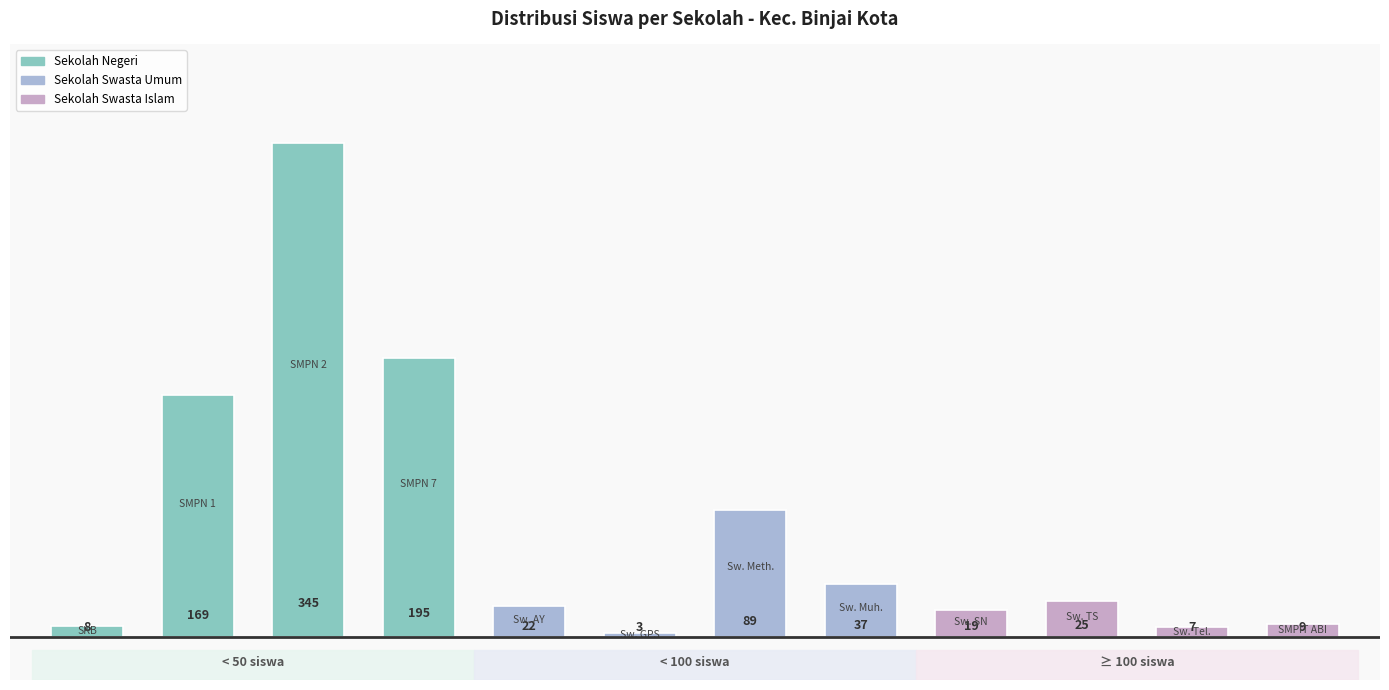

How many distinct data groups are displayed?

1